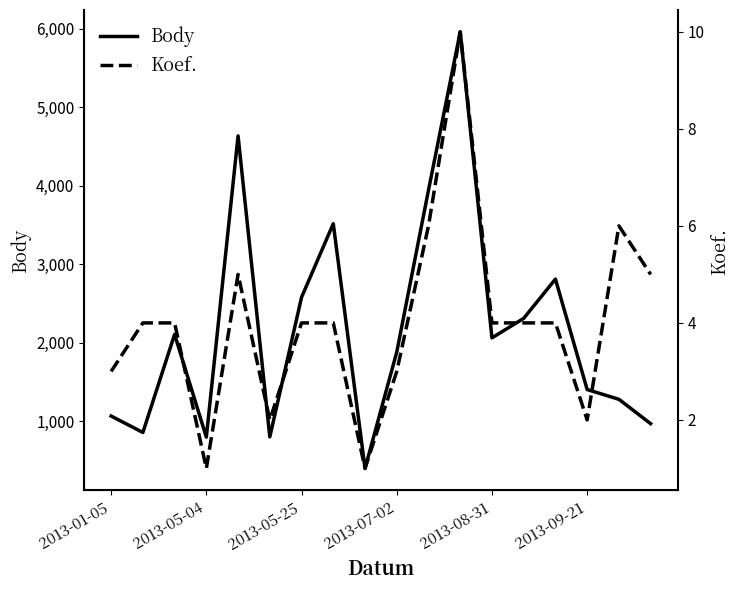

True or false: Koef. and Body intersect in this chart.

False